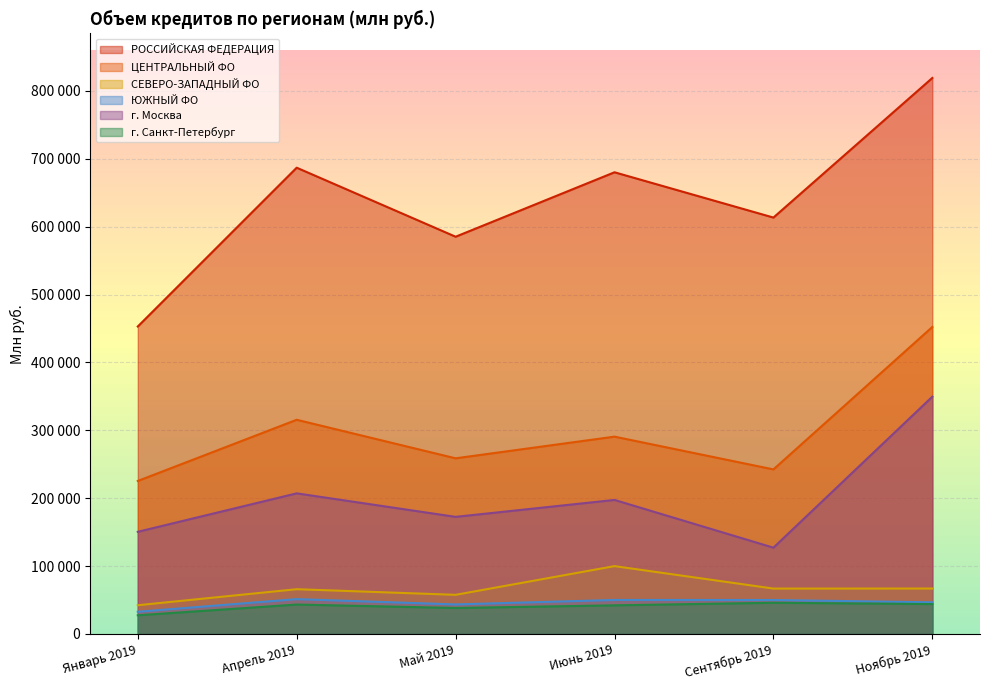

What is the label of the 1st point from the left?

Январь 2019